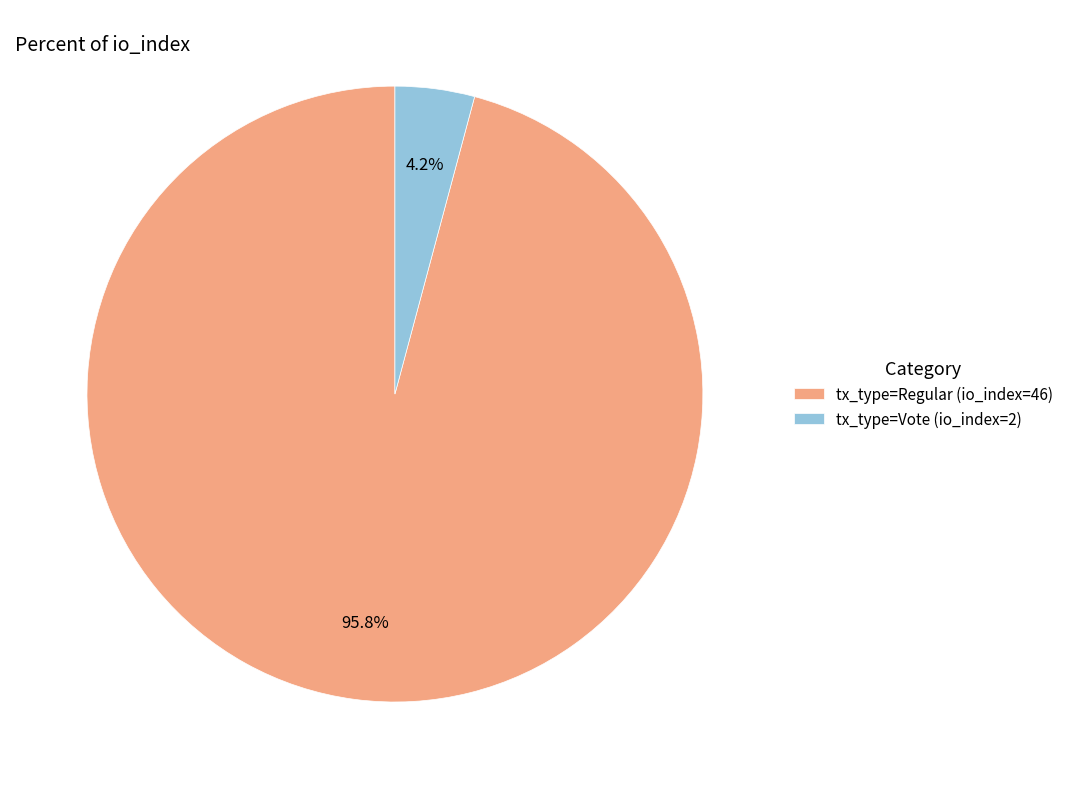

Which slice represents more than half of the pie?

tx_type=Regular (io_index=46)